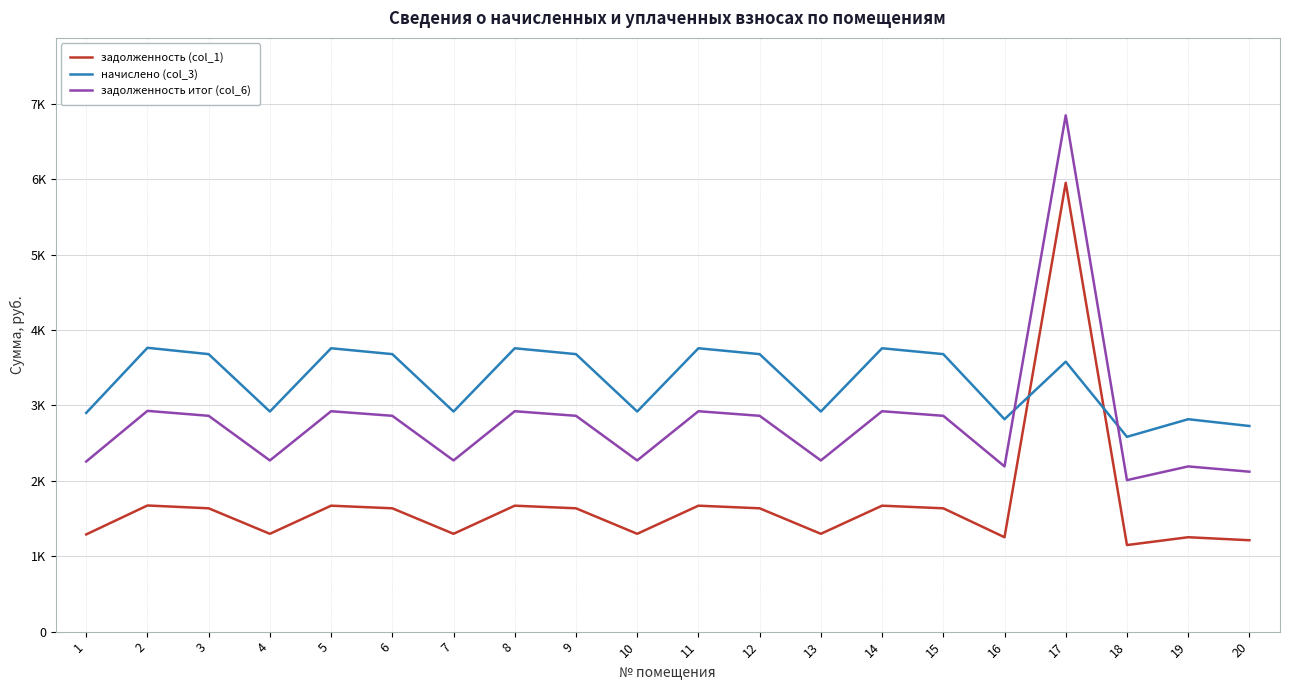

Reading left to right, extract all data points from this chart.

задолженность (col_1): 1=1289.4	2=1673.0	3=1635.7	4=1297.4	5=1670.3	6=1635.7	7=1297.4	8=1670.3	9=1635.7	10=1297.4	11=1670.3	12=1635.7	13=1297.4	14=1670.3	15=1635.7	16=1252.1	17=5952.3	18=1148.2	19=1252.1	20=1212.1
начислено (col_3): 1=2901.1	2=3764.2	3=3680.3	4=2919.1	5=3758.2	6=3680.3	7=2919.1	8=3758.2	9=3680.3	10=2919.1	11=3758.2	12=3680.3	13=2919.1	14=3758.2	15=3680.3	16=2817.2	17=3580.4	18=2583.4	19=2817.2	20=2727.3
задолженность итог (col_6): 1=2256.4	2=2927.8	3=2862.4	4=2270.4	5=2923.1	6=2862.4	7=2270.4	8=2923.1	9=2862.4	10=2270.4	11=2923.1	12=2862.4	13=2270.4	14=2923.1	15=2862.4	16=2191.1	17=6847.4	18=2009.3	19=2191.1	20=2121.2